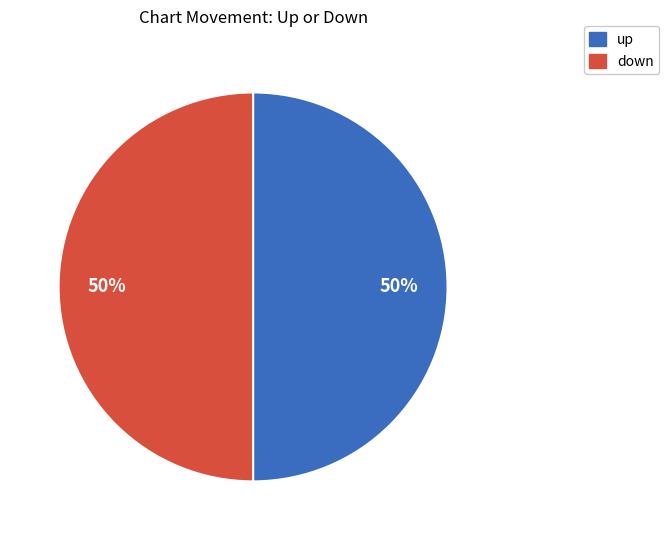

Is the sum of down and up greater than half?

Yes